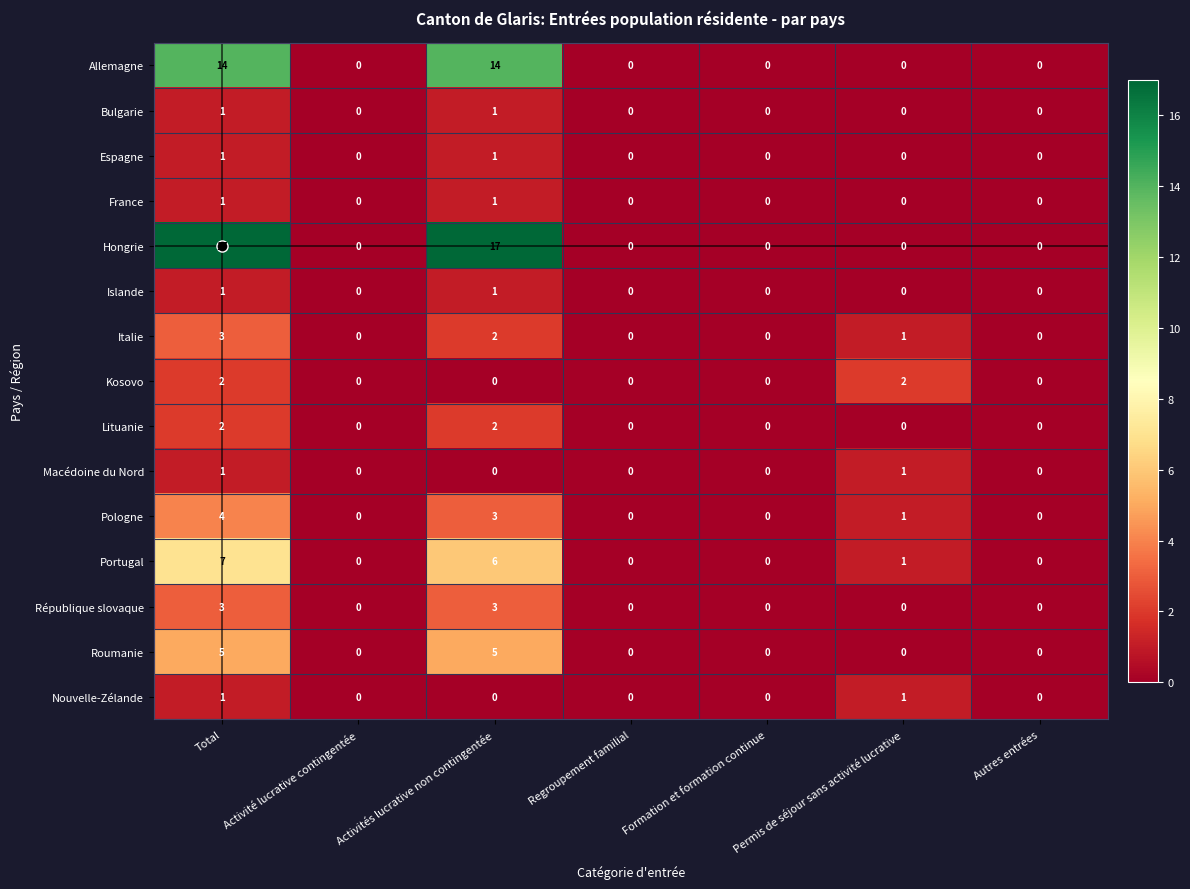

The value of République slovaque at Total is 3. True or false?

True